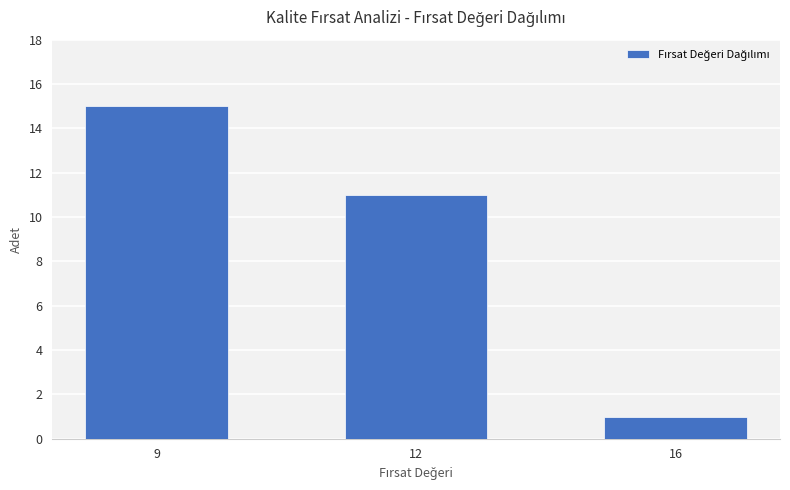

What is the change in value from 12 to 16?

-10